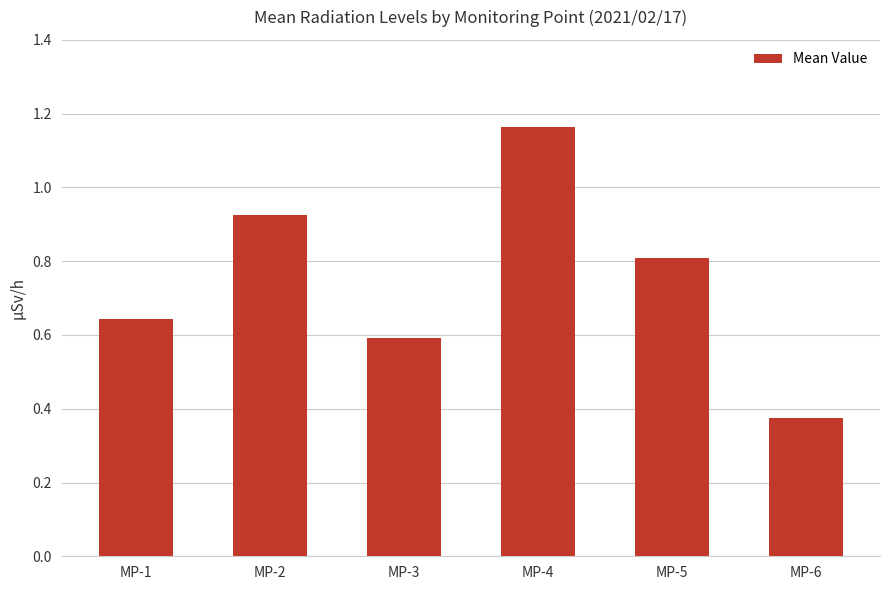

What is the change in value from MP-5 to MP-6?

-0.4